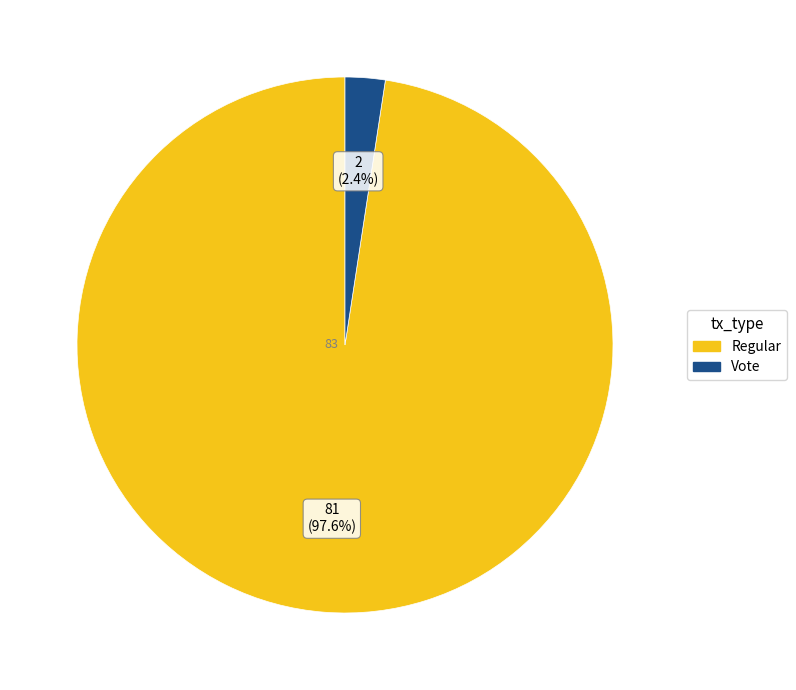

To the nearest percent, what is the average slice percentage?

50%